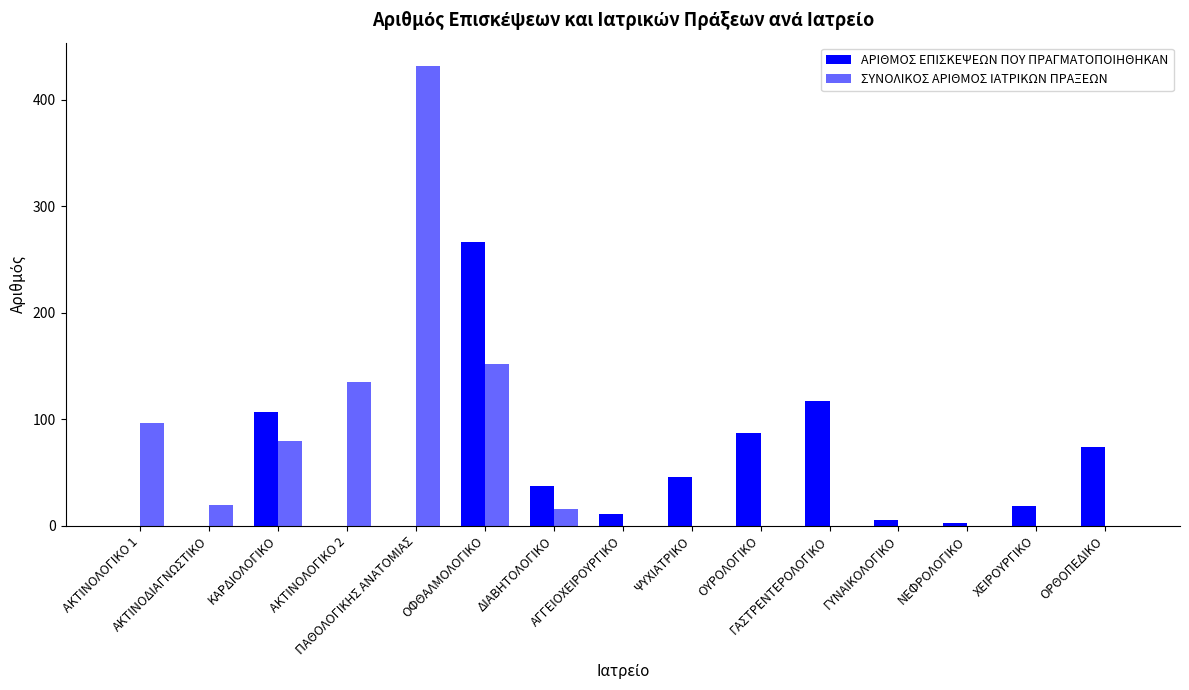

Count the number of categories in the chart.

15